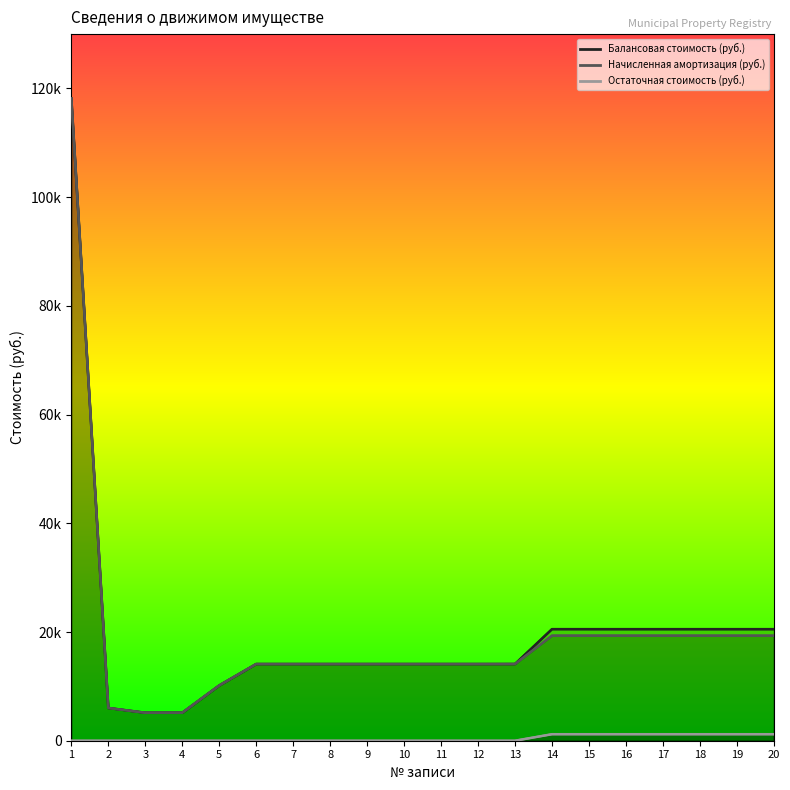

The value of Балансовая стоимость (руб.) at 4 is 8601.1. True or false?

False